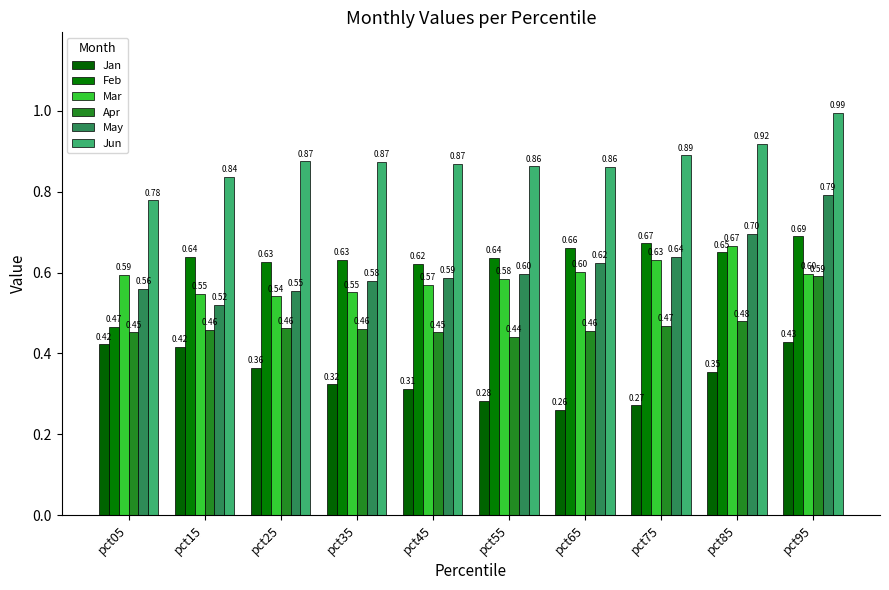

Does the chart contain stacked bars?

No